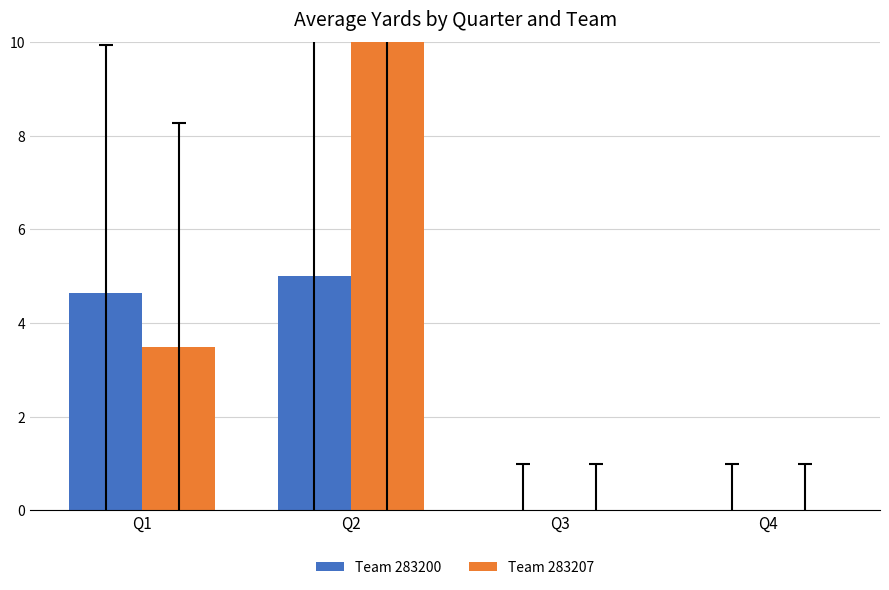

At which label does Team 283200 first exceed 4?

Q1